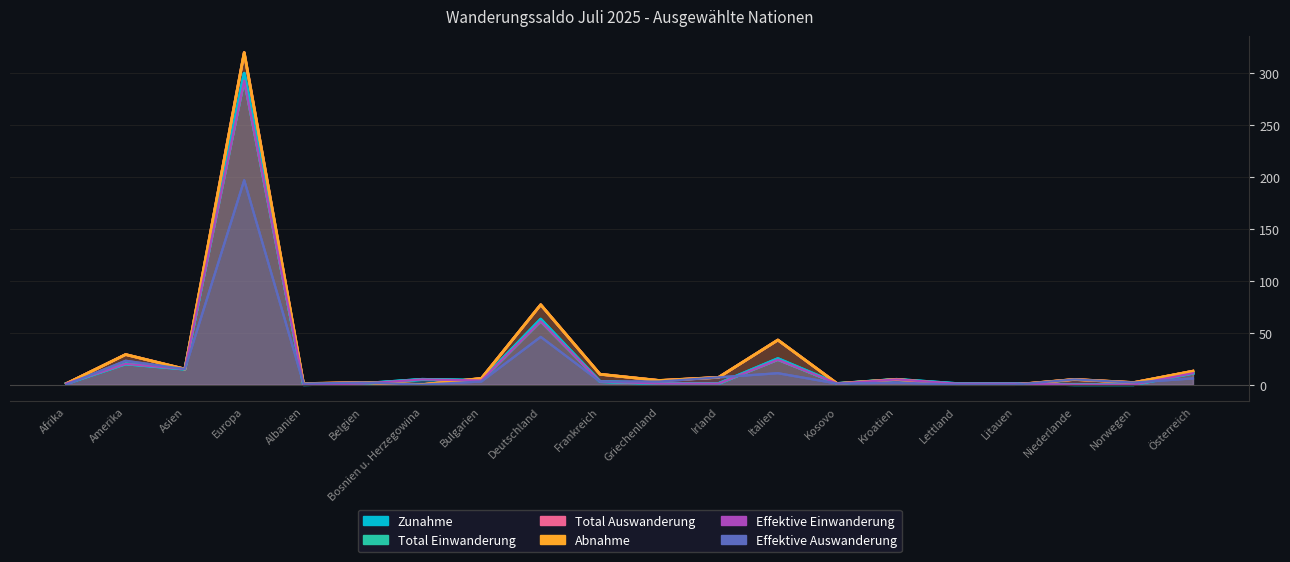

At which label does Zunahme first exceed 3?

Amerika